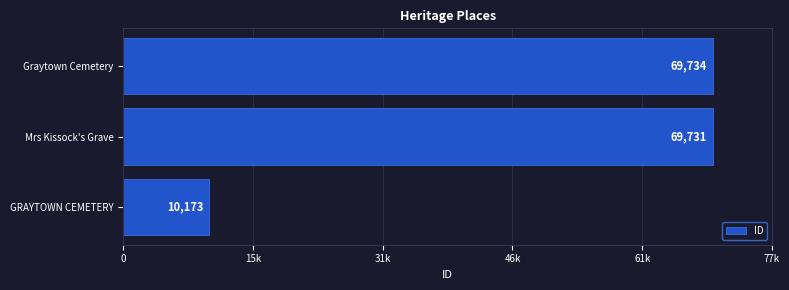

List the labels in order of value, largest first.

Graytown Cemetery, Mrs Kissock's Grave, GRAYTOWN CEMETERY